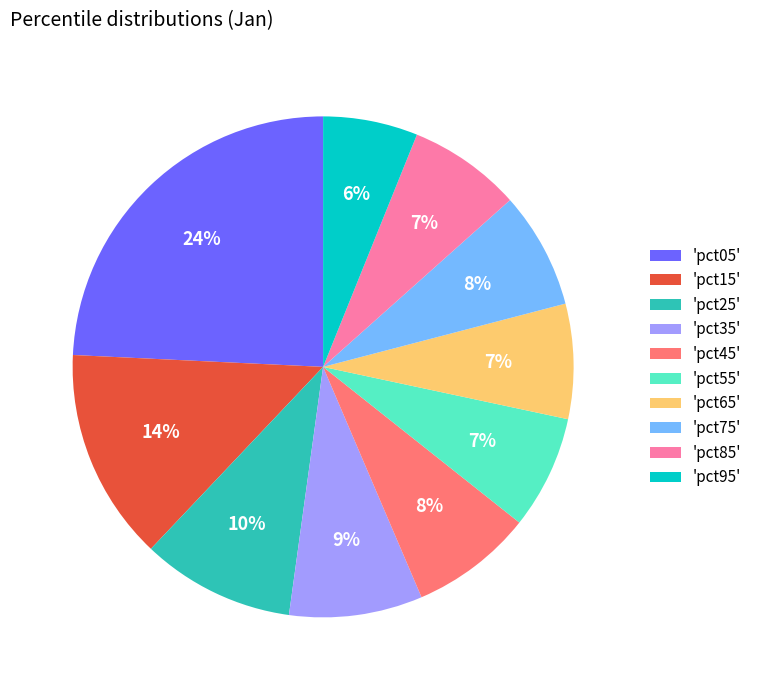

To the nearest percent, what portion does 'pct75' represent?

8%